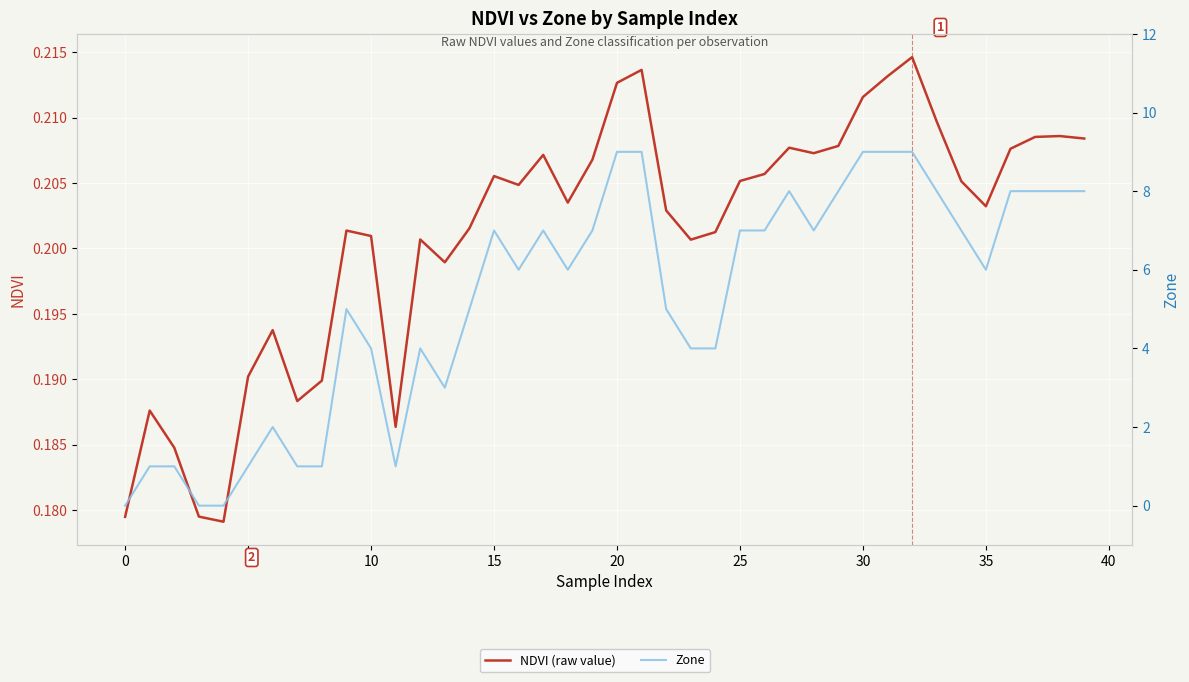

Is it true that NDVI (raw value) equals 0.3 at 31?

False